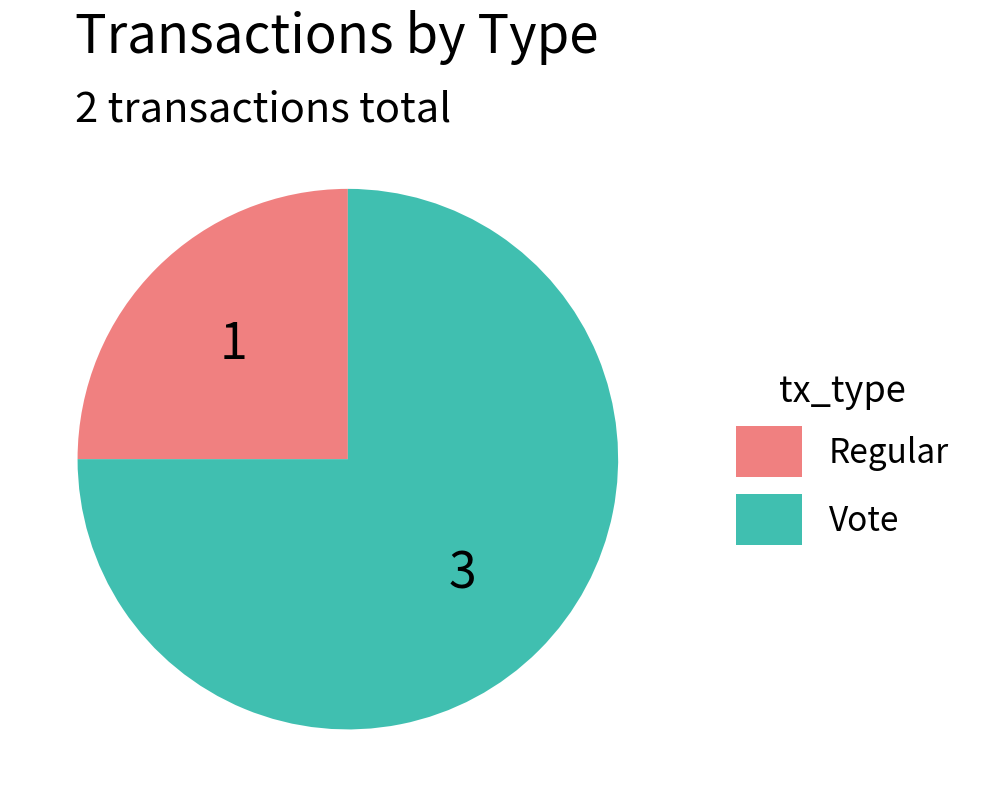

Combined, do Regular and Vote account for over 50%?

Yes